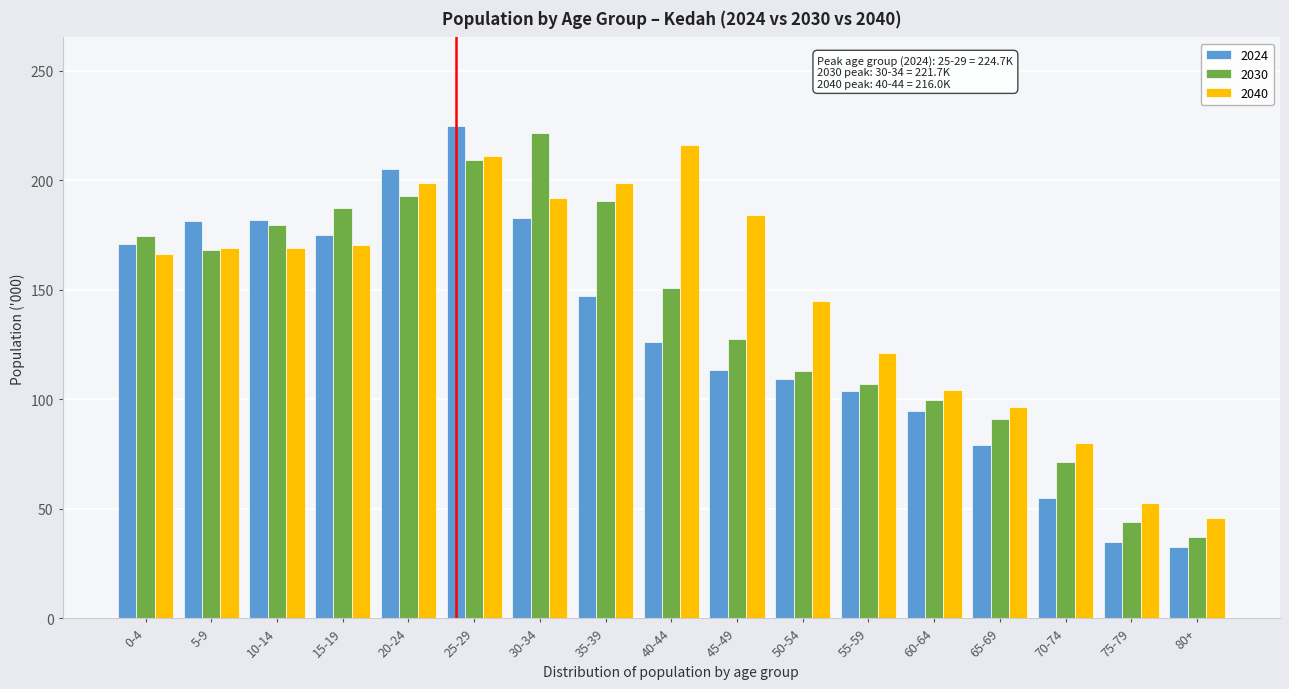

What is the maximum value for 2024?

224.7